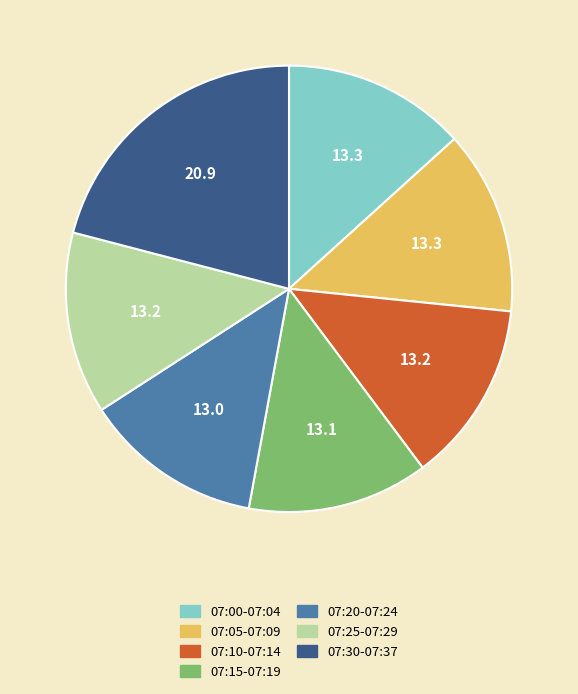

Is it true that 07:20-07:24 is 20% of the pie?

False